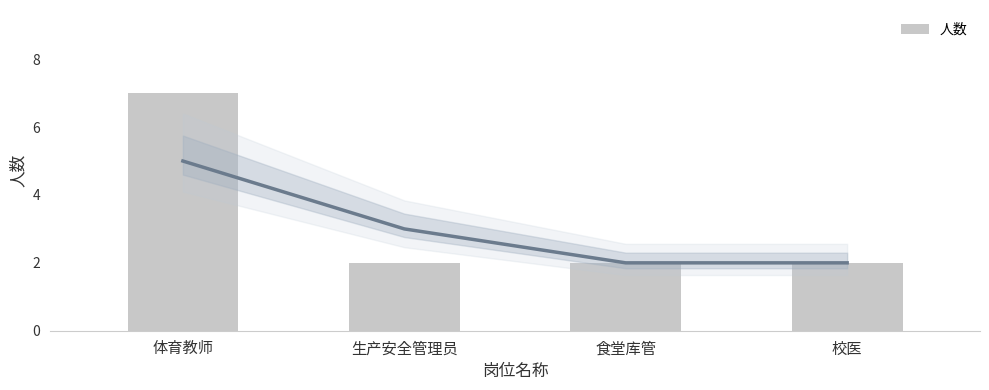

Reading right to left, what are all the values shown in this chart?

校医=2	食堂库管=2	生产安全管理员=2	体育教师=7